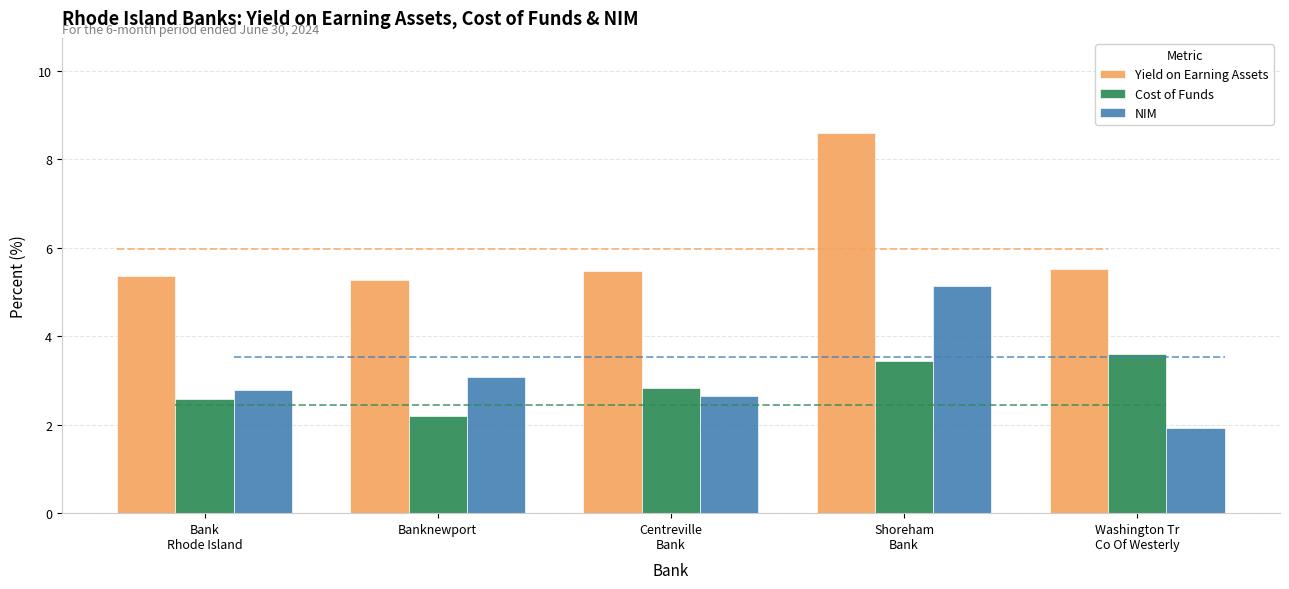

What is the difference between the highest and lowest values at Centreville
Bank?

2.8